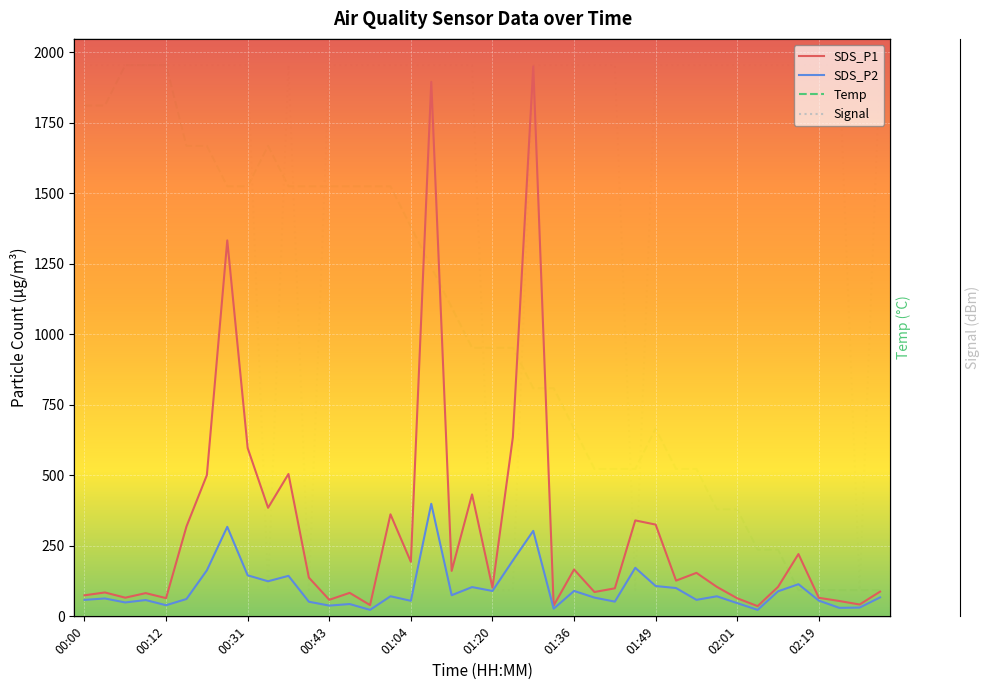

How many interior local peaks does the Temp series have?

2